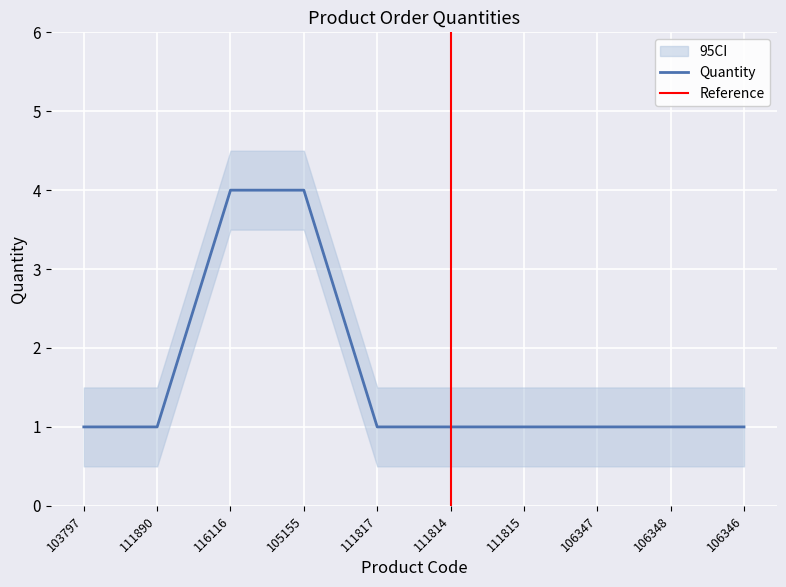

How many categories are shown in the chart?

10